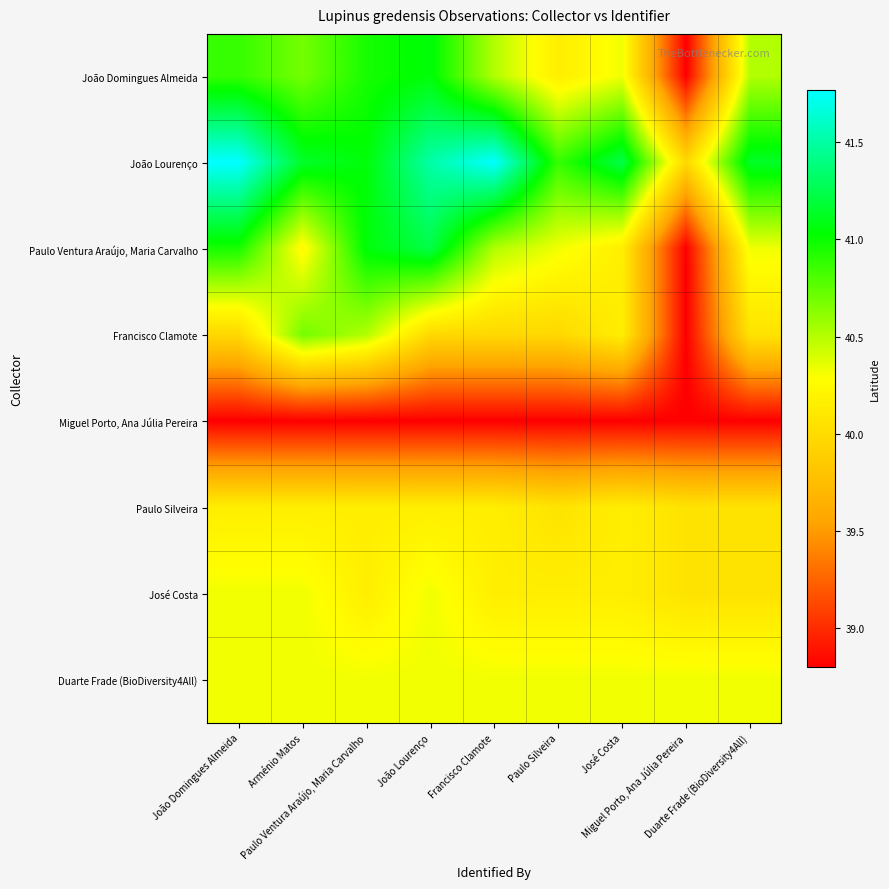

At which category is the sum across all series the highest?

João Lourenço